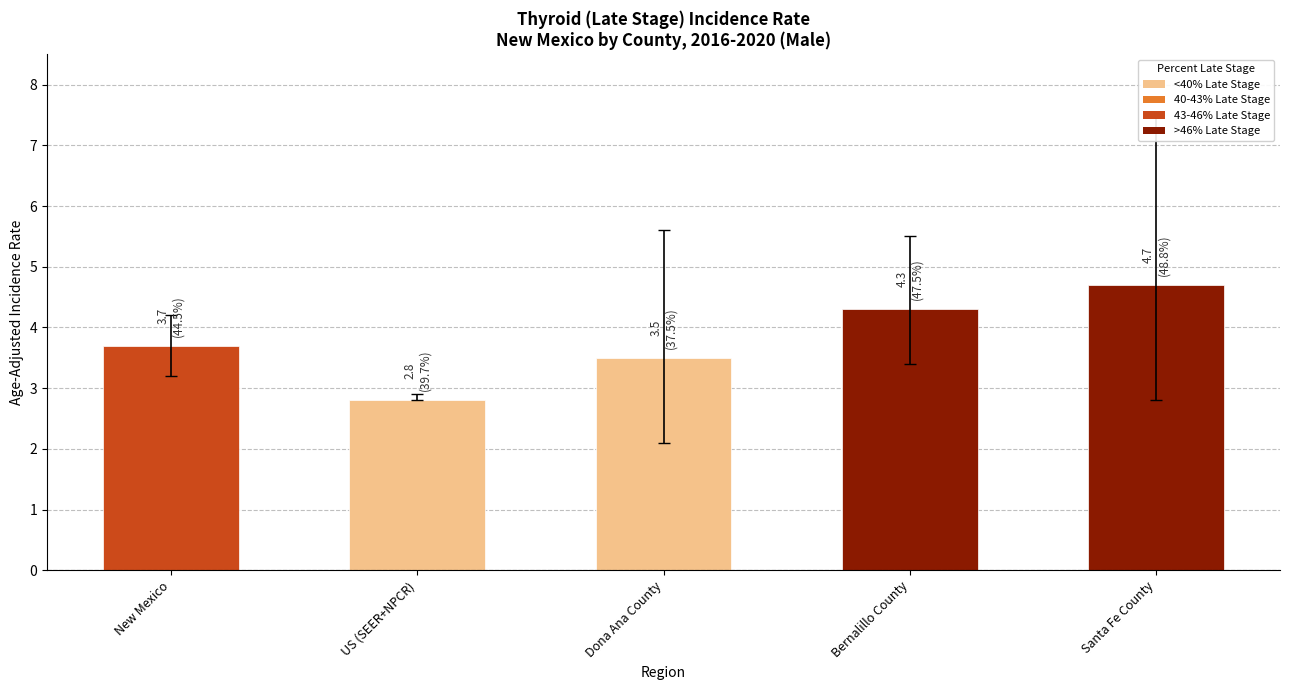

The chart shows a value of 3.1 at Santa Fe County. True or false?

False